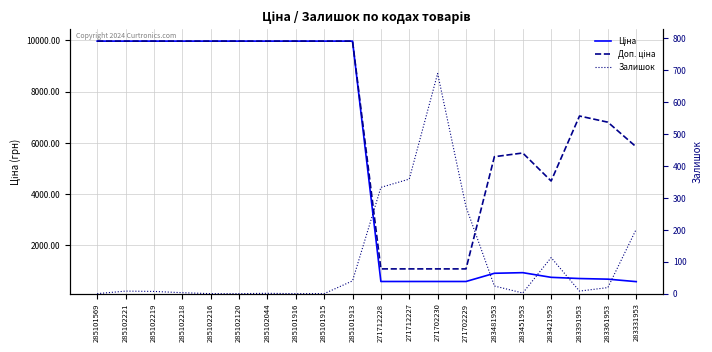

True or false: Ціна has more than 2 interior local peaks.

False